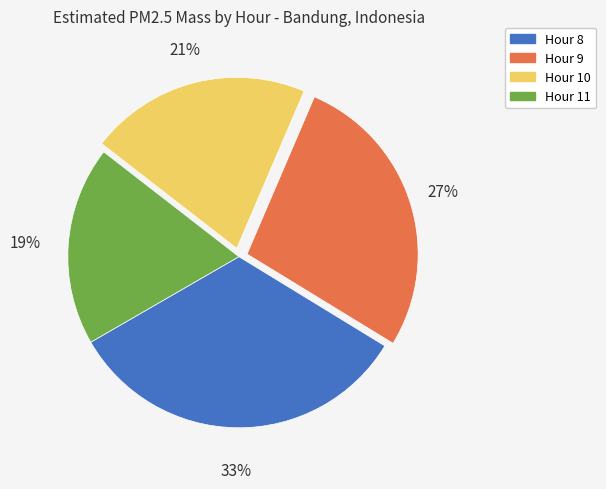

Between Hour 10 and Hour 9, which is larger?

Hour 9